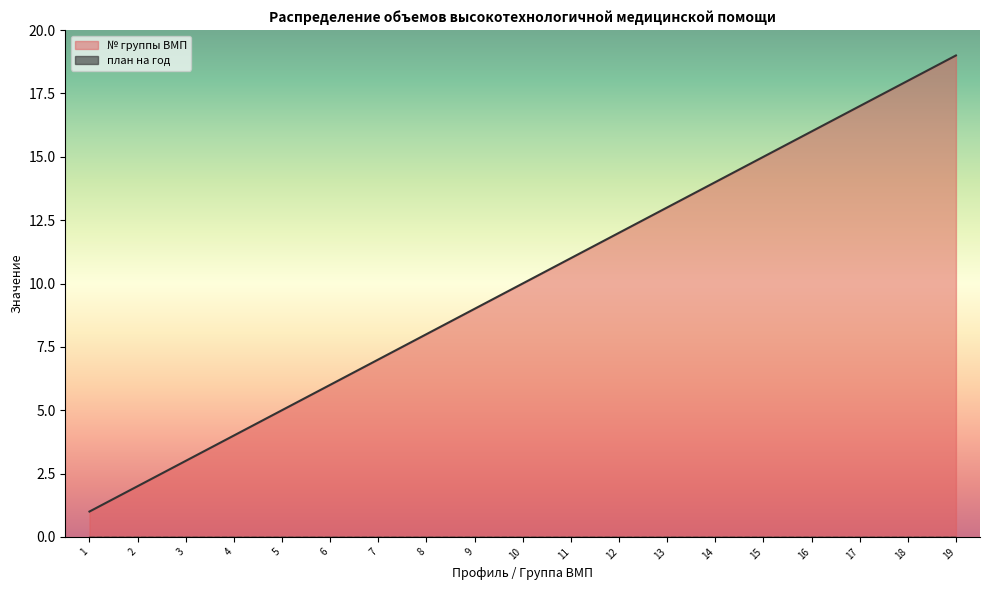

What is the average value?

10